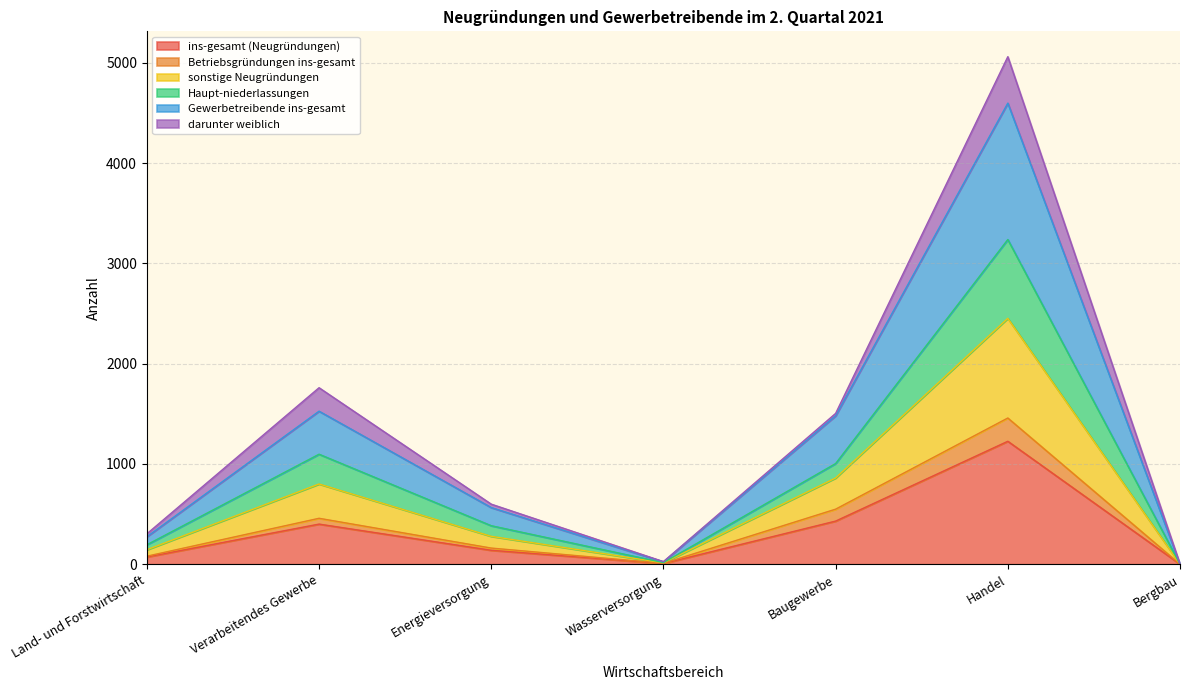

At which category is the sum across all series the highest?

Handel